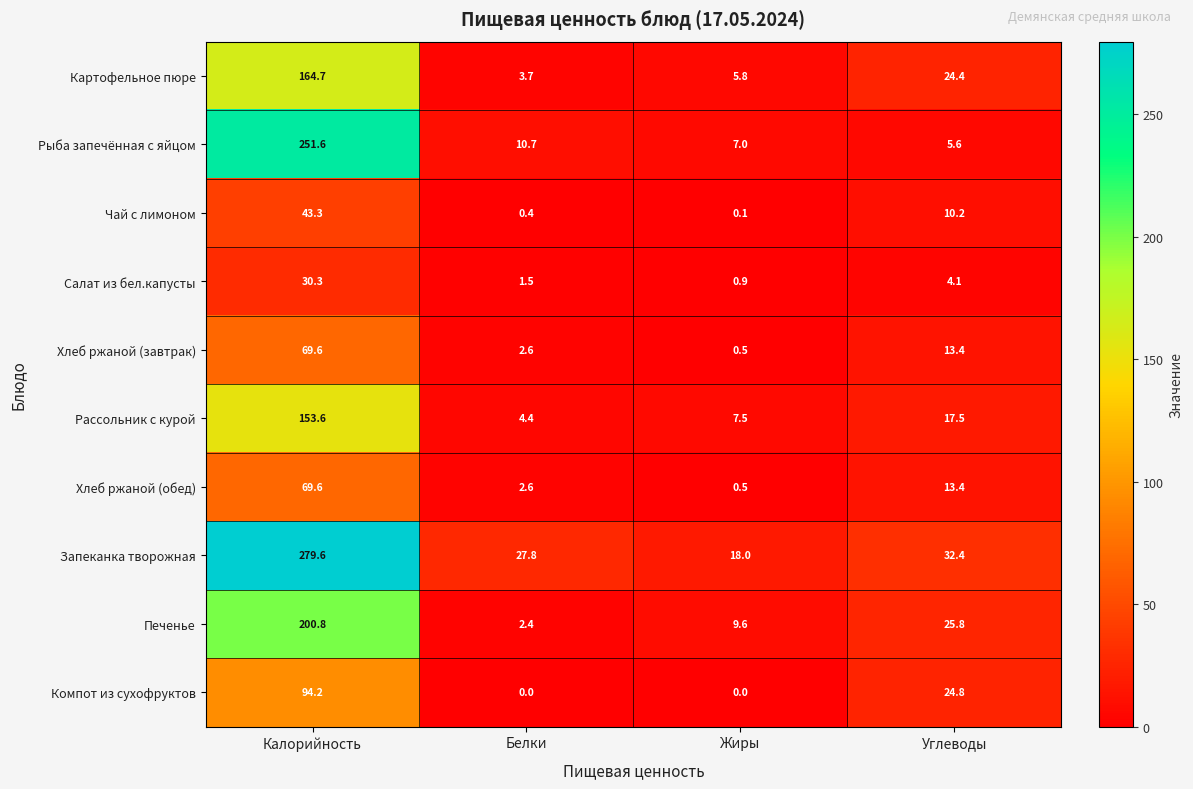

True or false: Хлеб ржаной (завтрак) has a value of 13.4 at Углеводы.

True